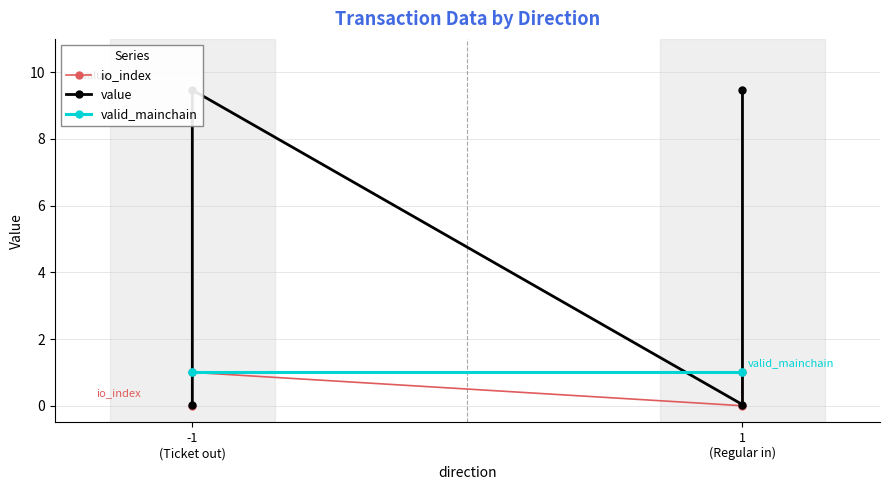

Count the io_index values in the range 0 to 1.

4